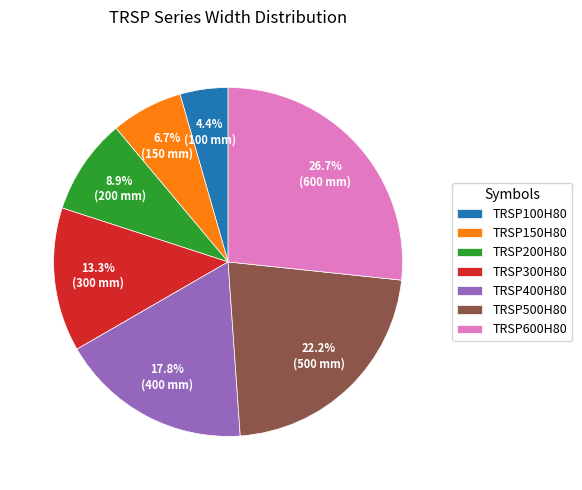

To the nearest percent, what is the average slice percentage?

14%